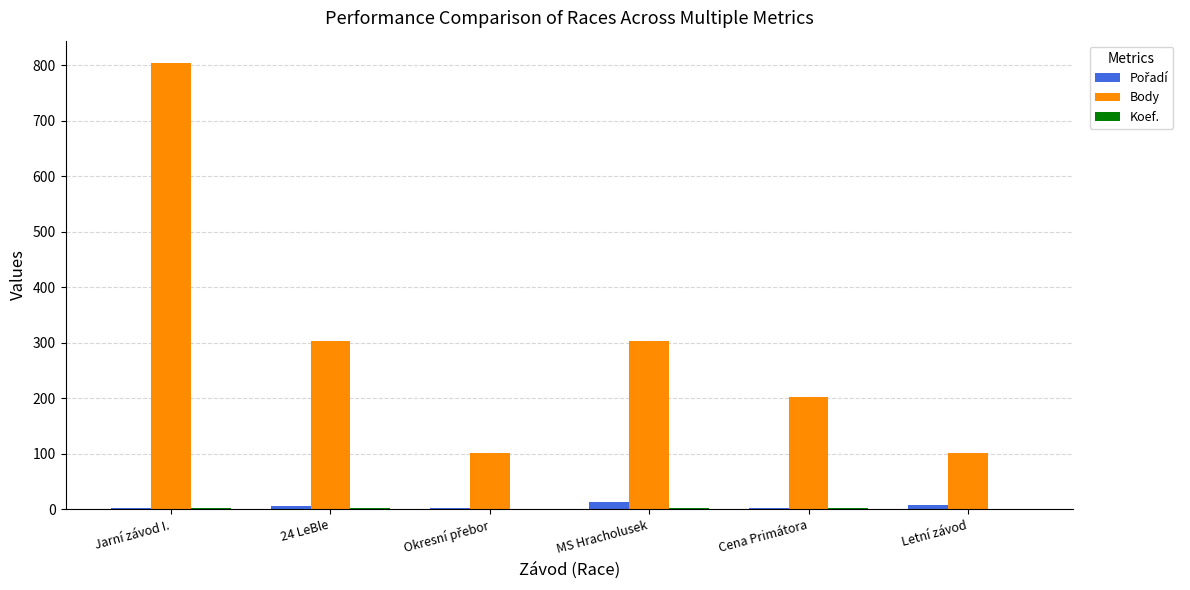

The value of Body at 24 LeBle is 538. True or false?

False